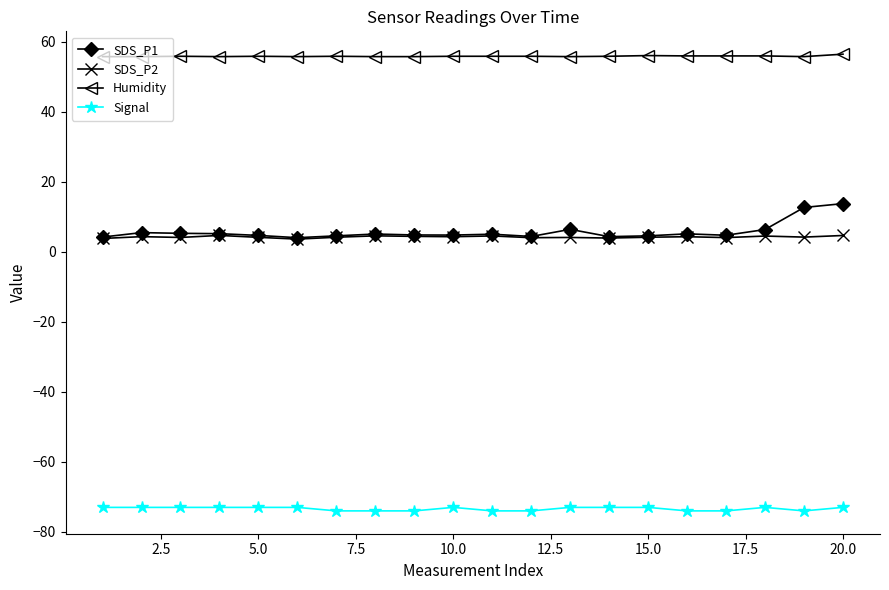

What is the difference between the second highest and second lowest values in the Humidity series?

0.3